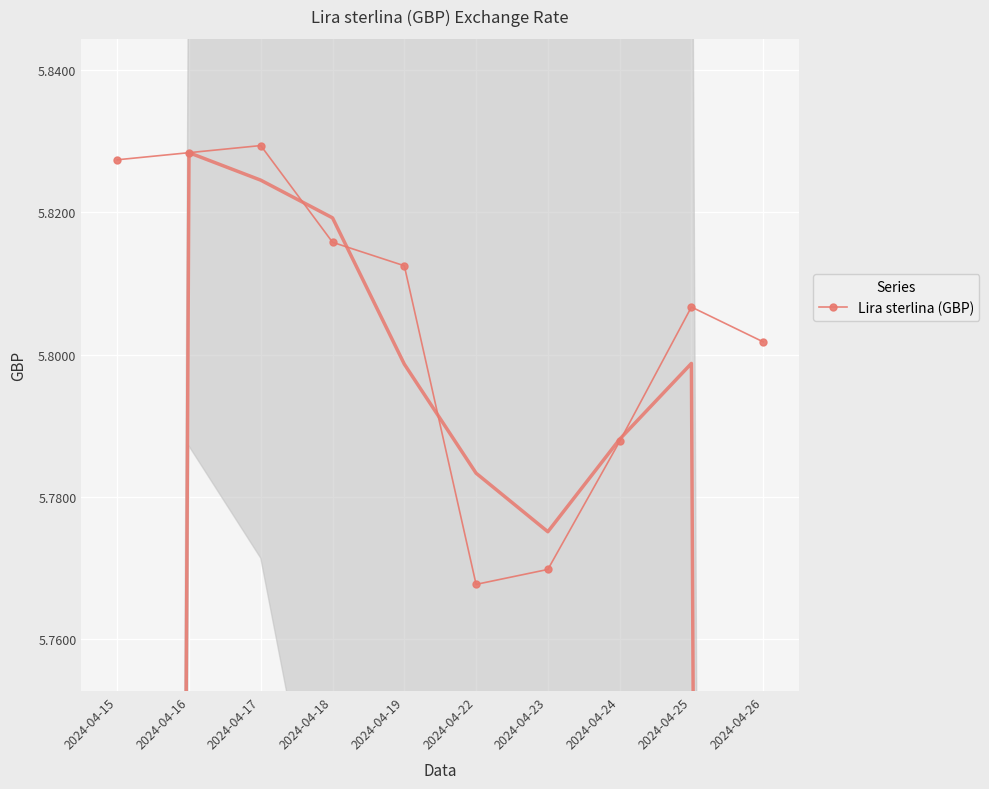

What is the value of the 5th point from the left?

5.8